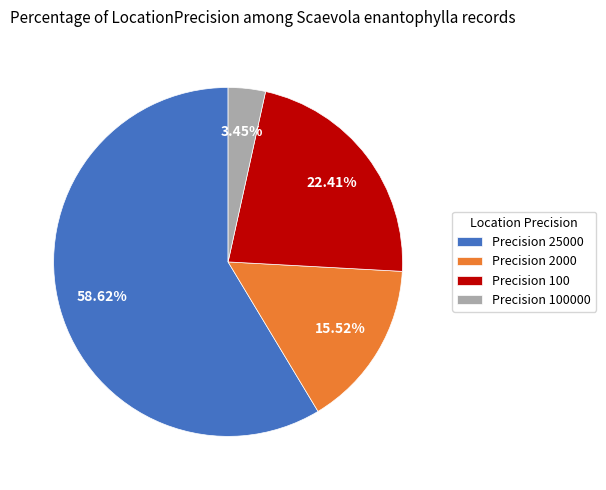

Rank the categories by value from highest to lowest.

Precision 25000, Precision 100, Precision 2000, Precision 100000